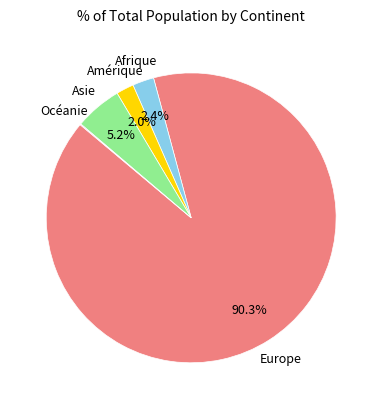

Is there a majority slice in this chart?

Yes